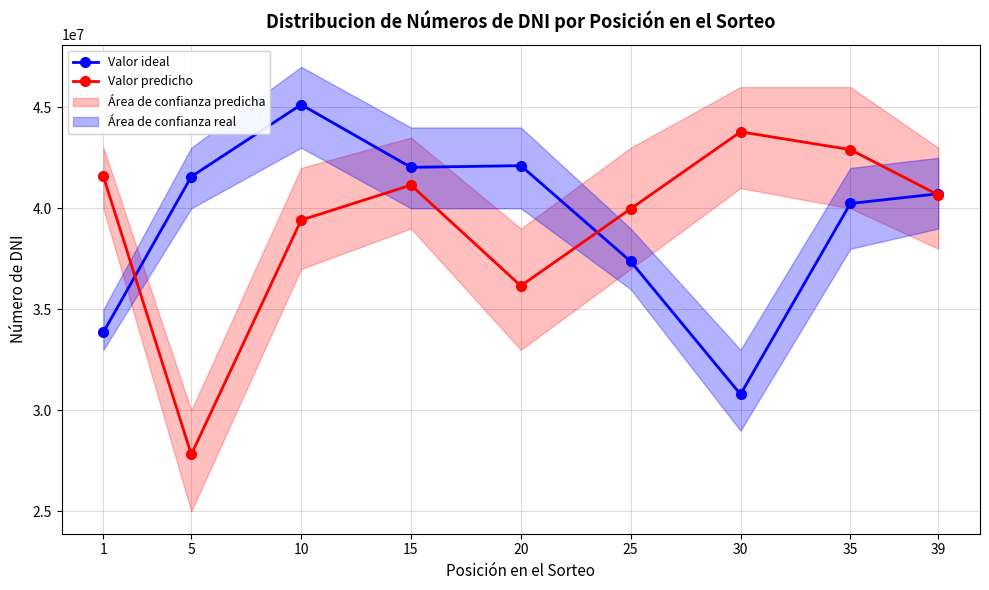

Where do Valor predicho and Valor ideal first cross each other?

1 and 5